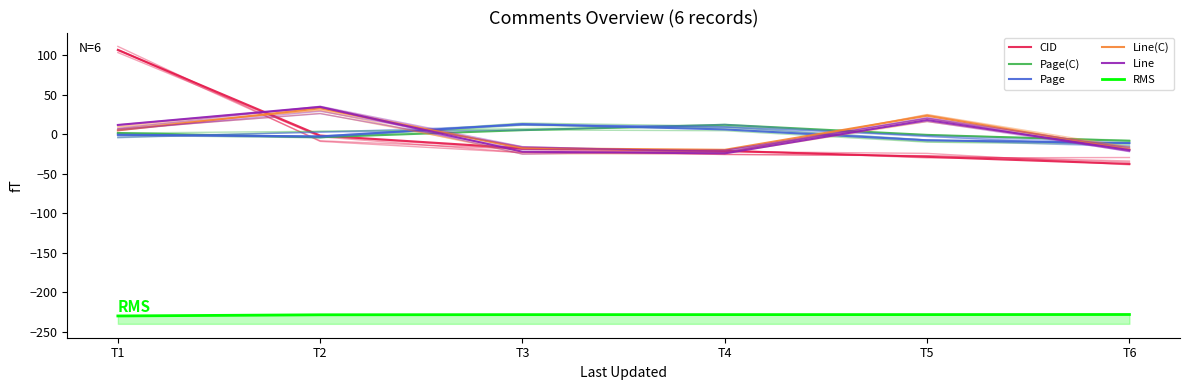

At which category does Page reach its first local valley?

T2